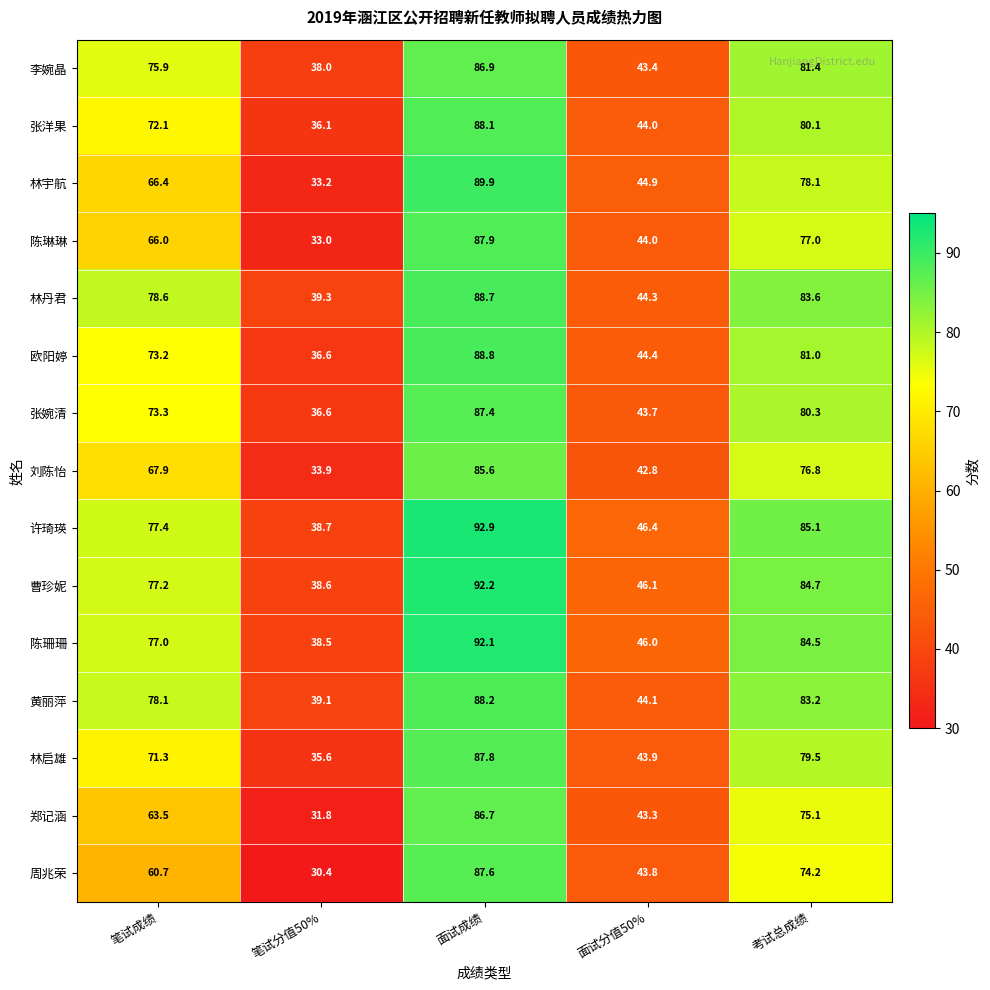

What is the sum of the 林启雄 values at 面试分值50% and 面试成绩?

131.7